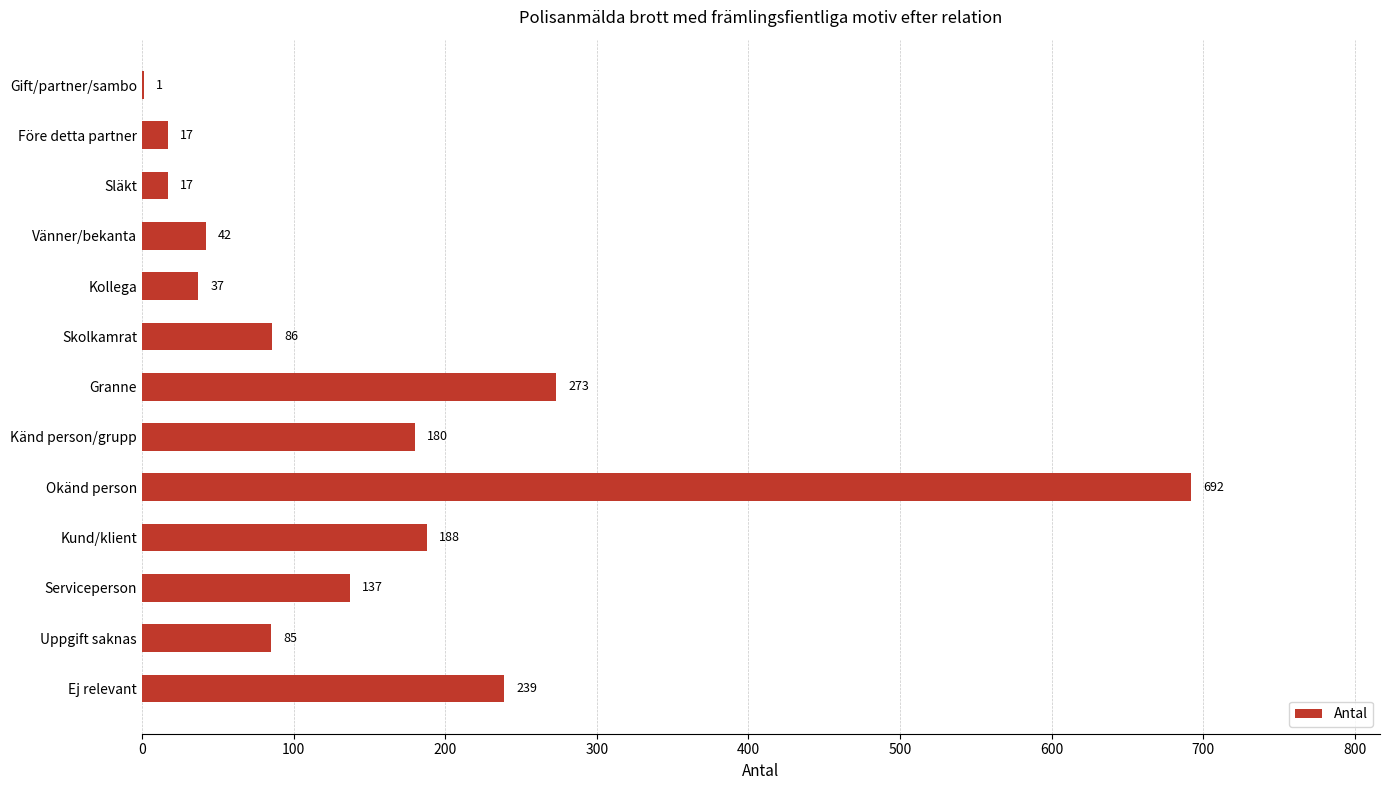

How many distinct data groups are displayed?

1